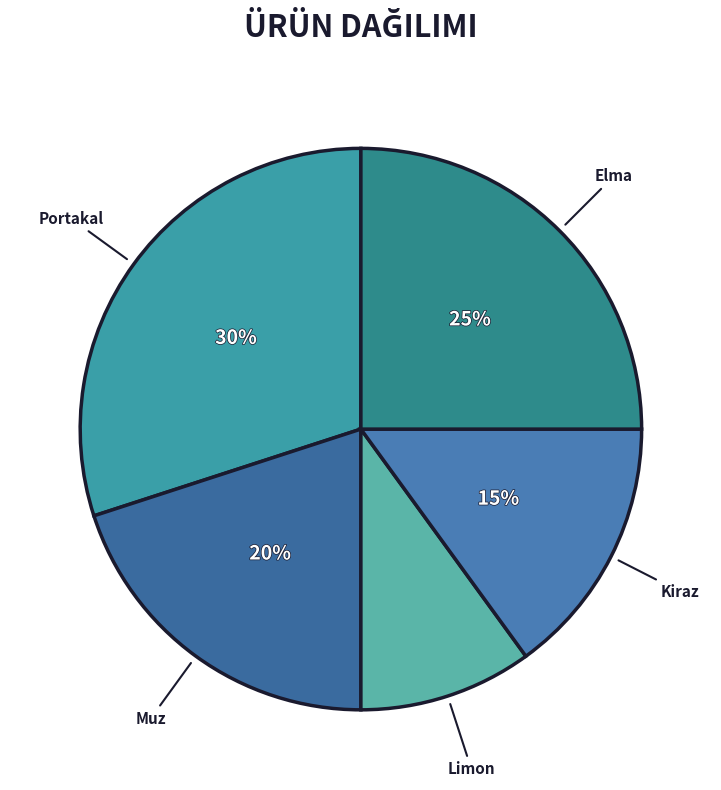

Between Limon and Portakal, which is larger?

Portakal